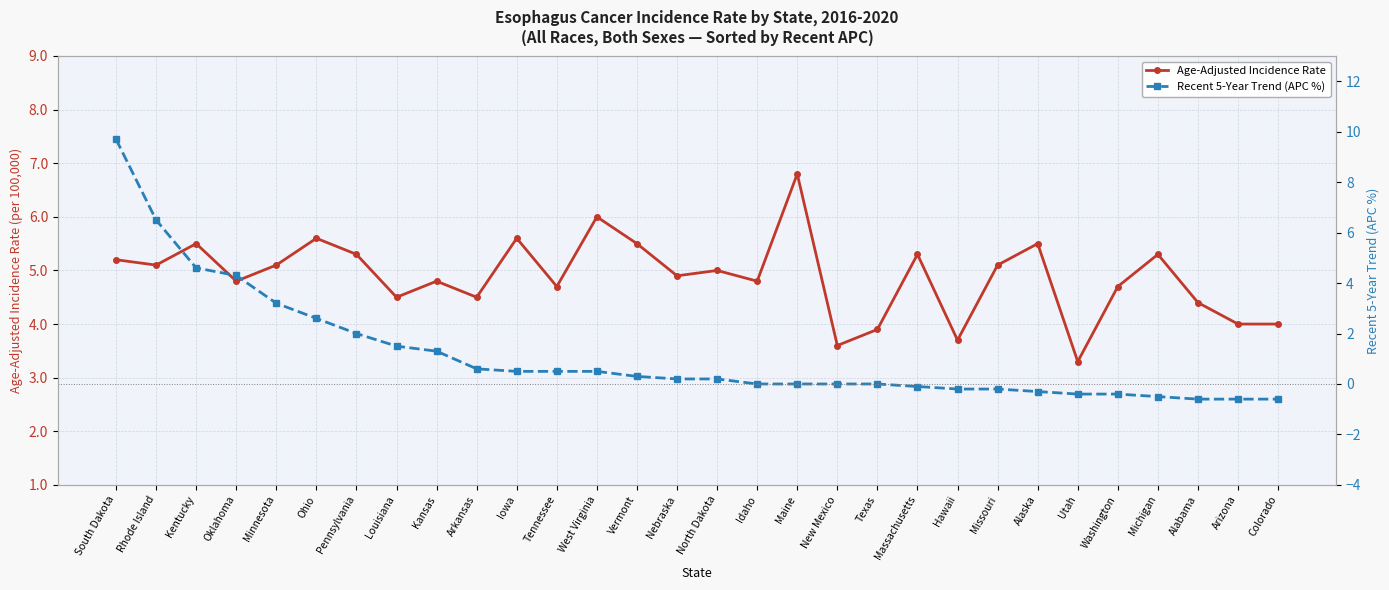

Reading left to right, transcribe all the data shown in this chart.

Age-Adjusted Incidence Rate: 5.2	5.1	5.5	4.8	5.1	5.6	5.3	4.5	4.8	4.5	5.6	4.7	6.0	5.5	4.9	5.0	4.8	6.8	3.6	3.9	5.3	3.7	5.1	5.5	3.3	4.7	5.3	4.4	4.0	4.0
Recent 5-Year Trend (APC %): 9.7	6.5	4.6	4.3	3.2	2.6	2.0	1.5	1.3	0.6	0.5	0.5	0.5	0.3	0.2	0.2	0.0	0.0	0.0	0.0	-0.1	-0.2	-0.2	-0.3	-0.4	-0.4	-0.5	-0.6	-0.6	-0.6